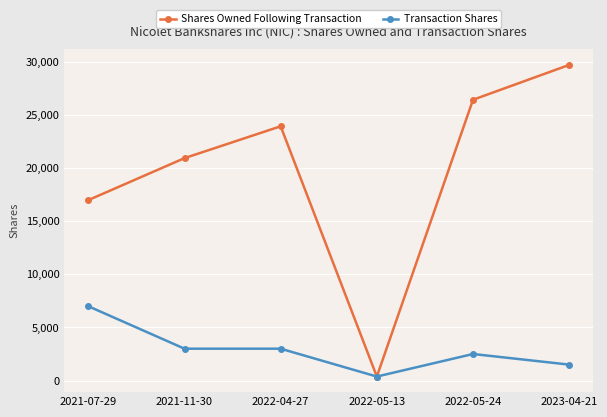

How many values in the Shares Owned Following Transaction series are below 23954?

3